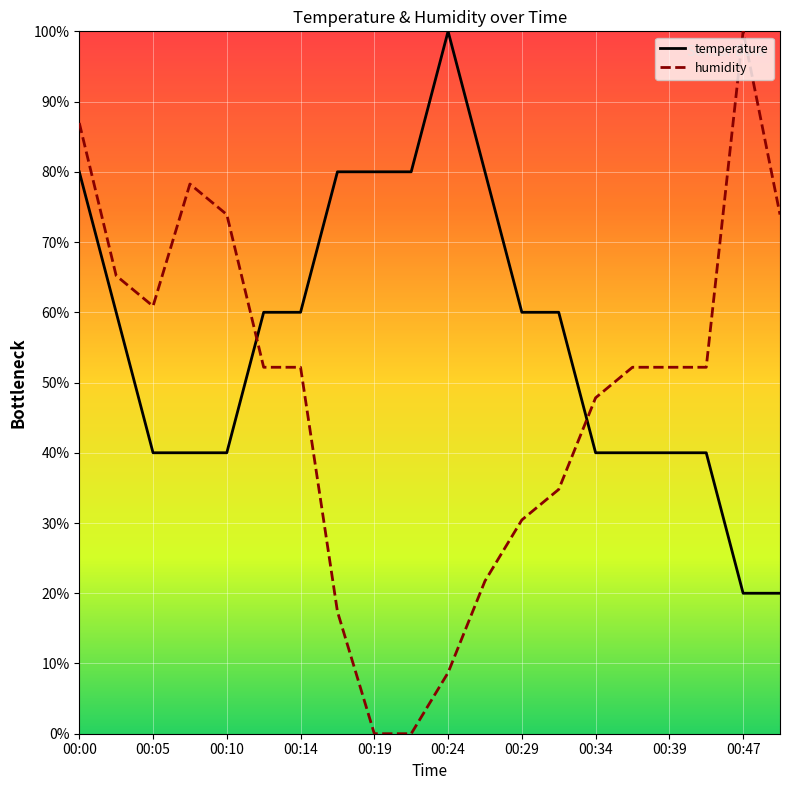

What is the value of the temperature point at the 19th from the left?

20.0